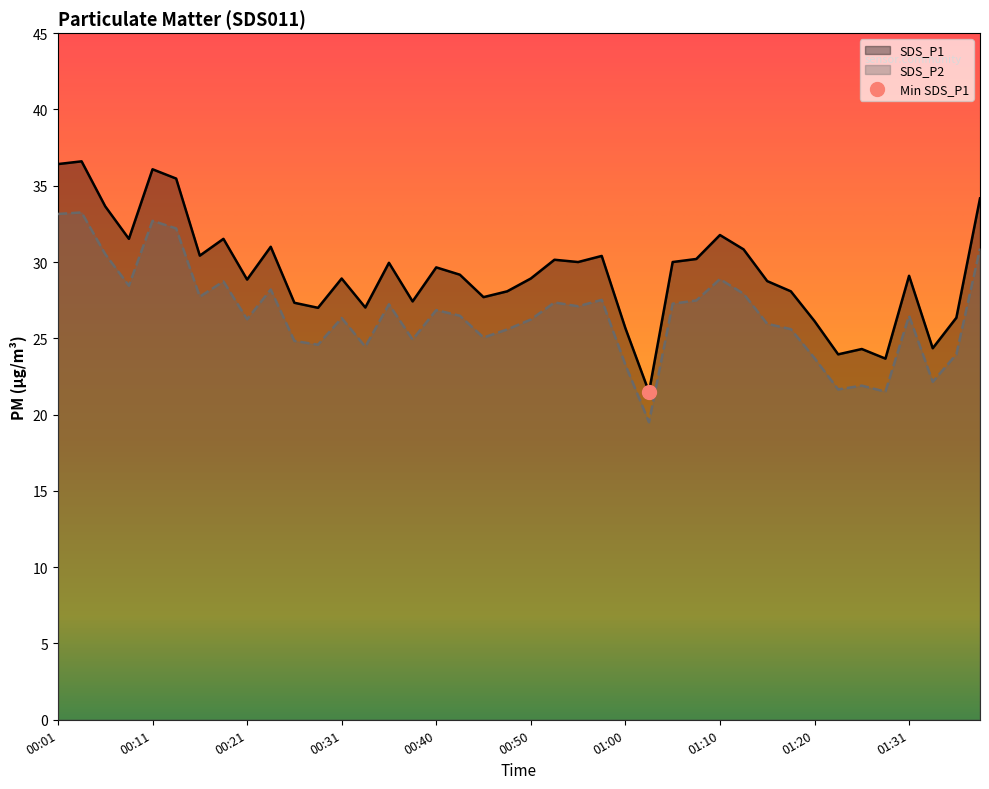

True or false: SDS_P1 and SDS_P2 cross at least once.

False